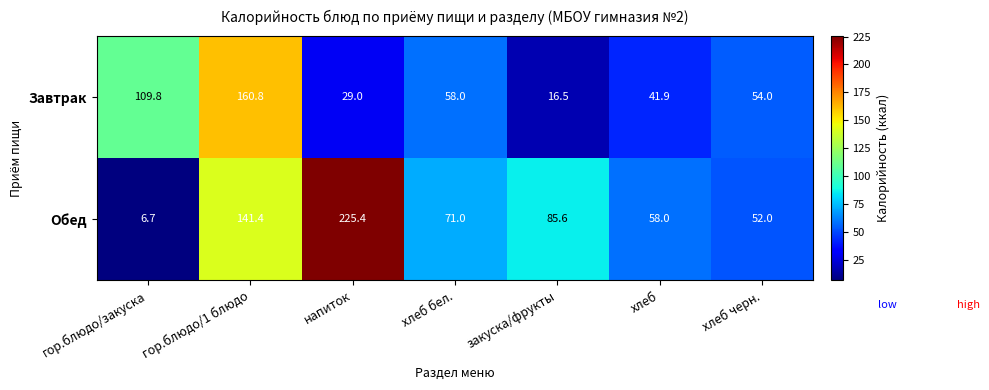

What is the sum of the Обед values at хлеб бел. and гор.блюдо/закуска?

77.7